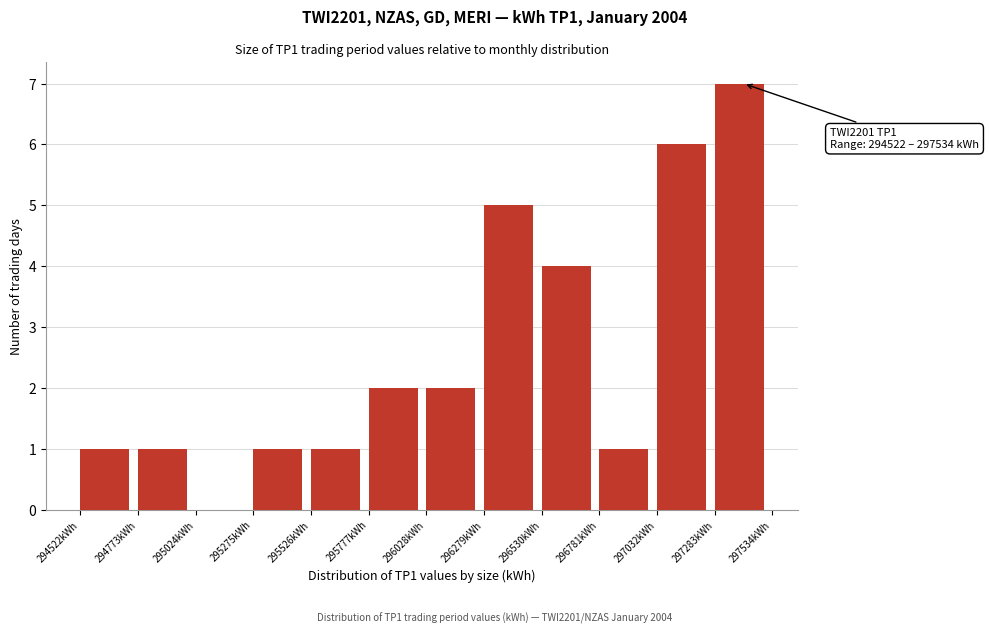

Which range on the x-axis has the tallest bar?

297300 to 297550